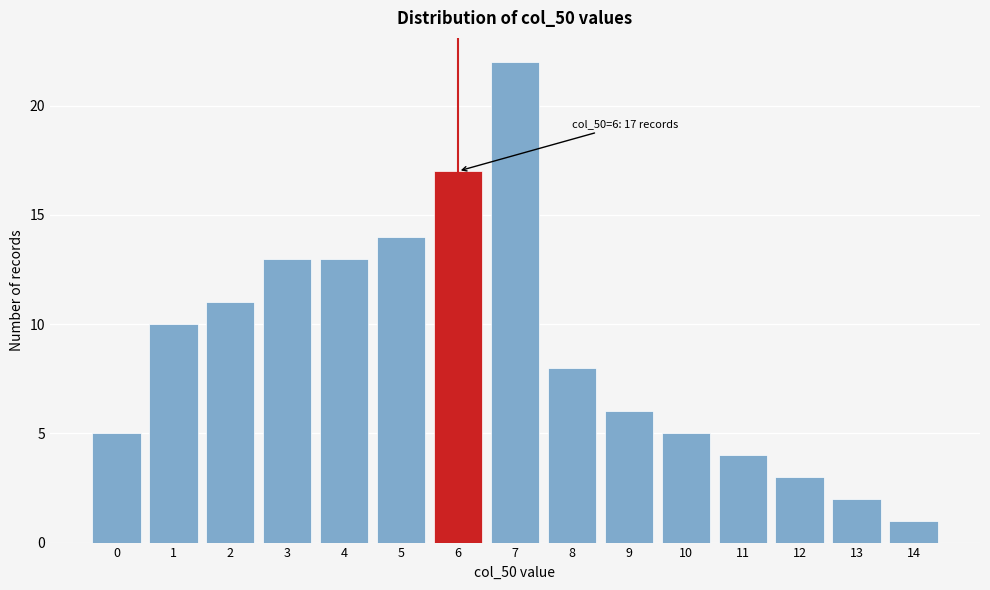

Reading left to right, what are all the values shown in this chart?

5	10	11	13	13	14	17	22	8	6	5	4	3	2	1